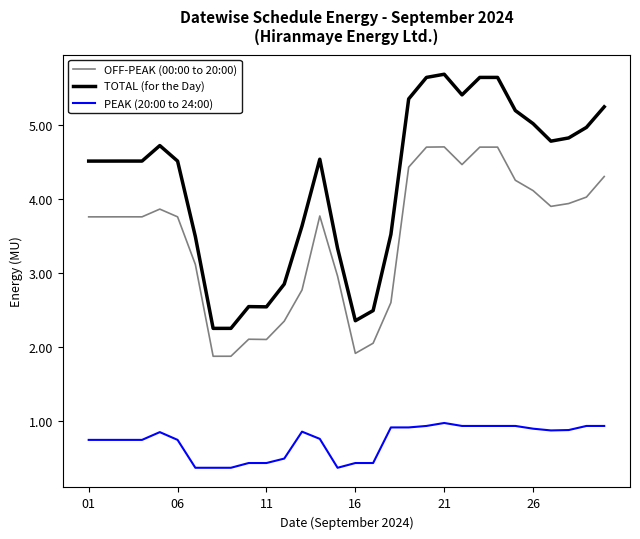

Which series has the largest total across all categories?

TOTAL (for the Day)